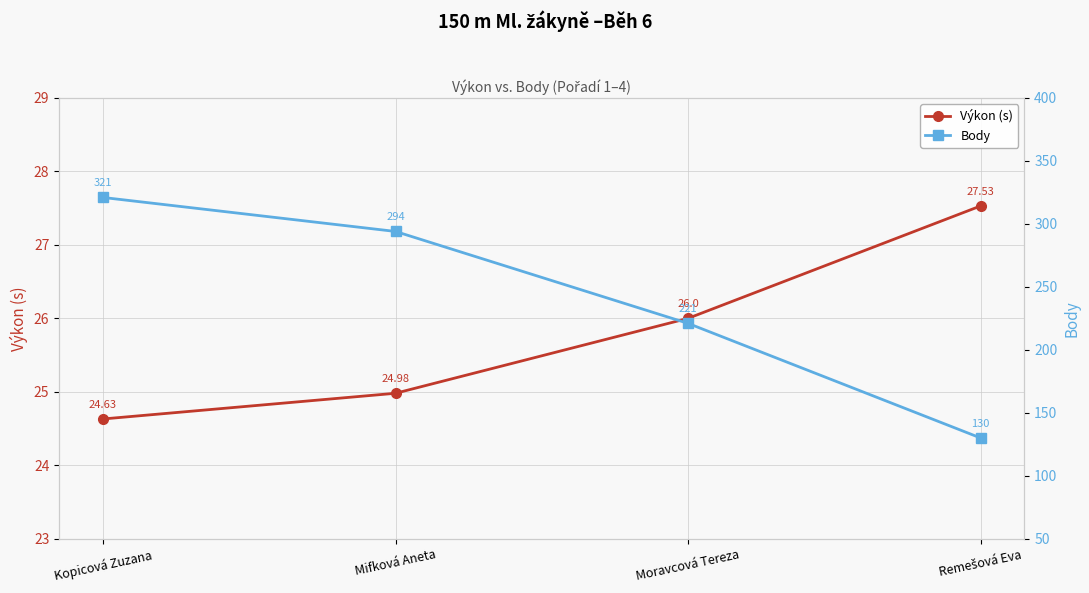

What is the approximate value of Výkon (s) at Moravcová Tereza?

26.0